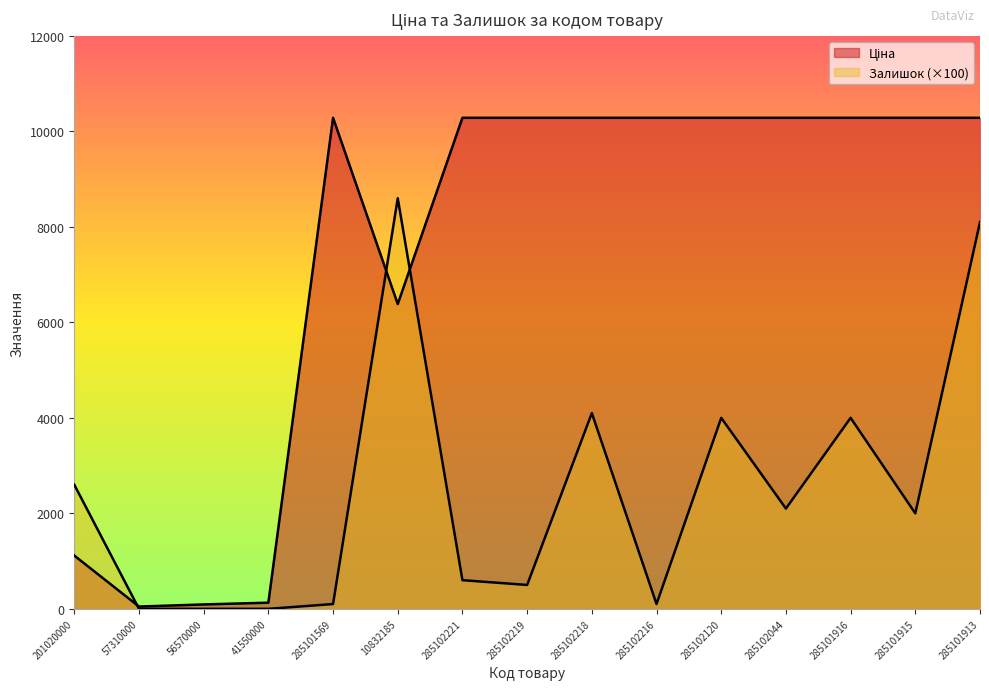

Does the chart display data point markers on the line(s)?

No